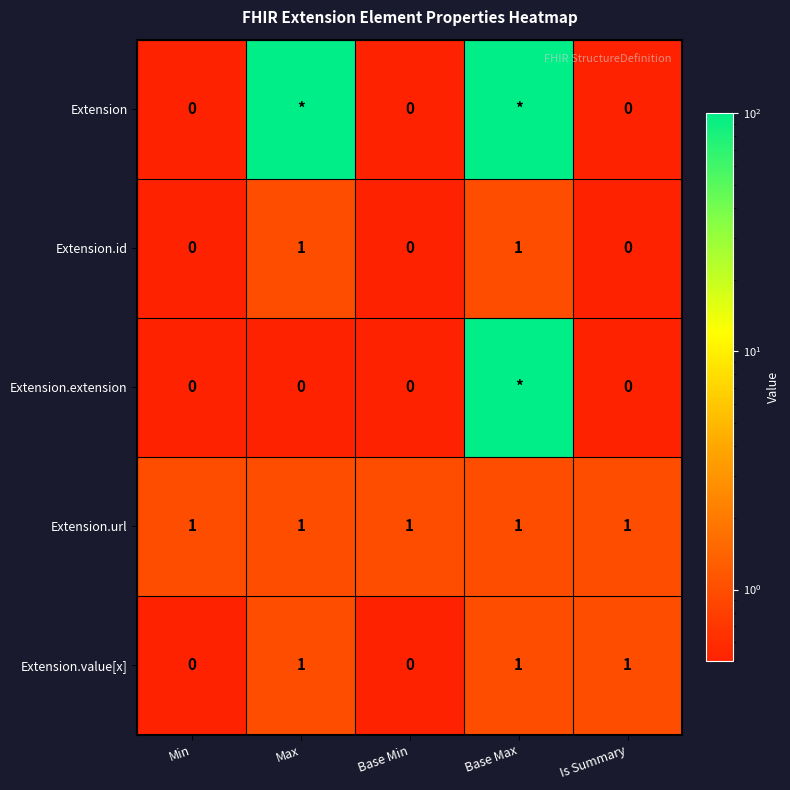

What is the total value across all series at Min?

1